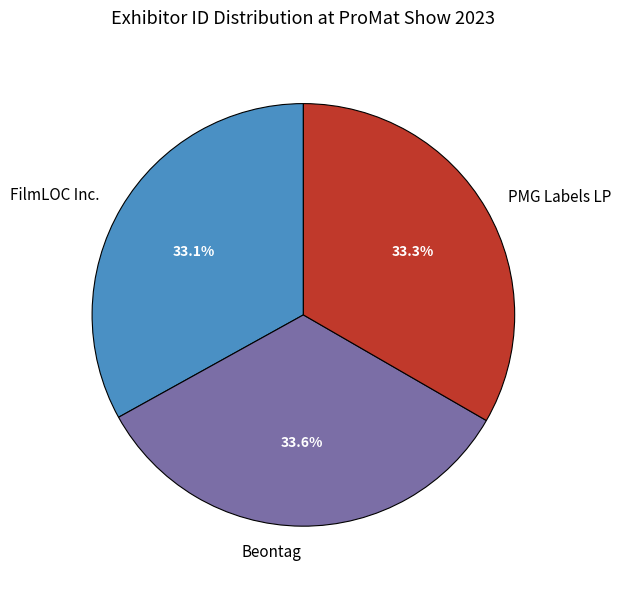

Does any single category account for the majority?

No